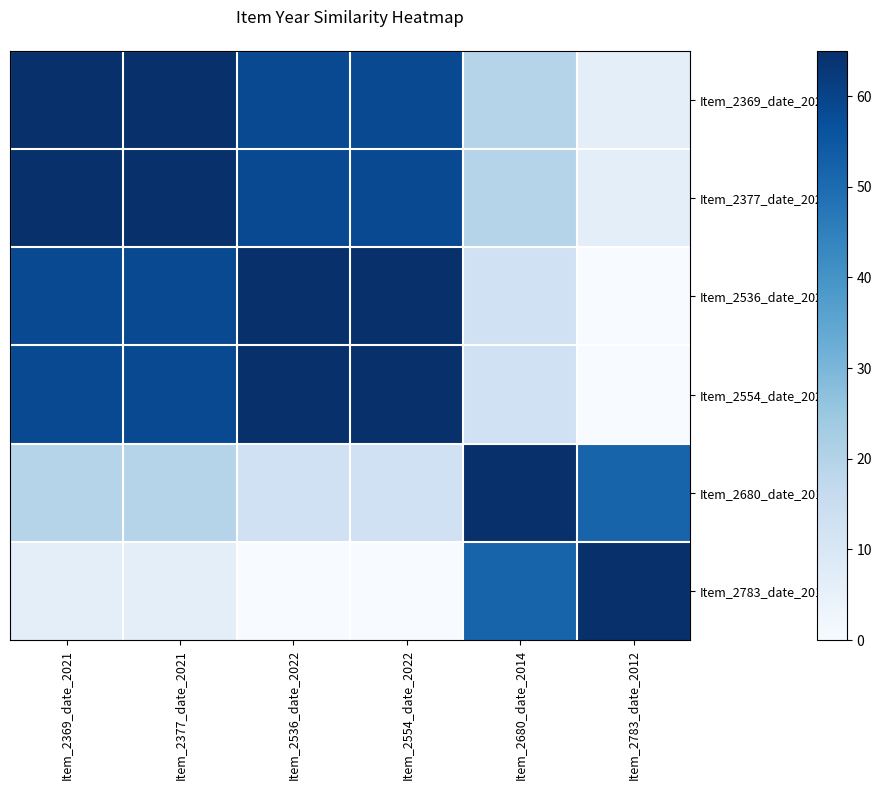

Which series changed the most between Item_2369_date_2021 and Item_2783_date_2012?

Item_2369_date_2021